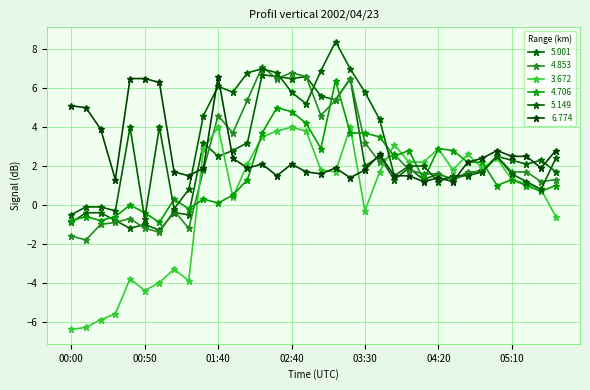

True or false: 4.853 has more than 0 points higher than both neighbors.

True